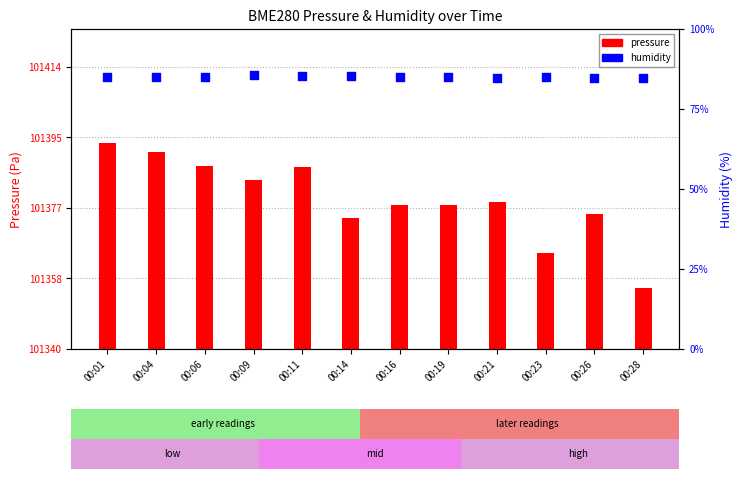

Is the value of humidity at 00:11 greater than the value of pressure at 00:14?

Yes